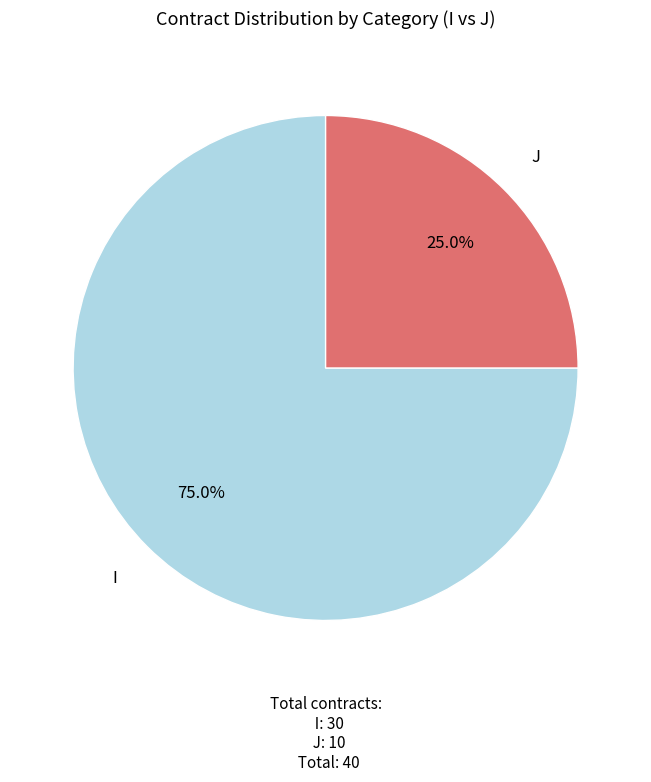

What percentage do I and J together represent?

100.0%